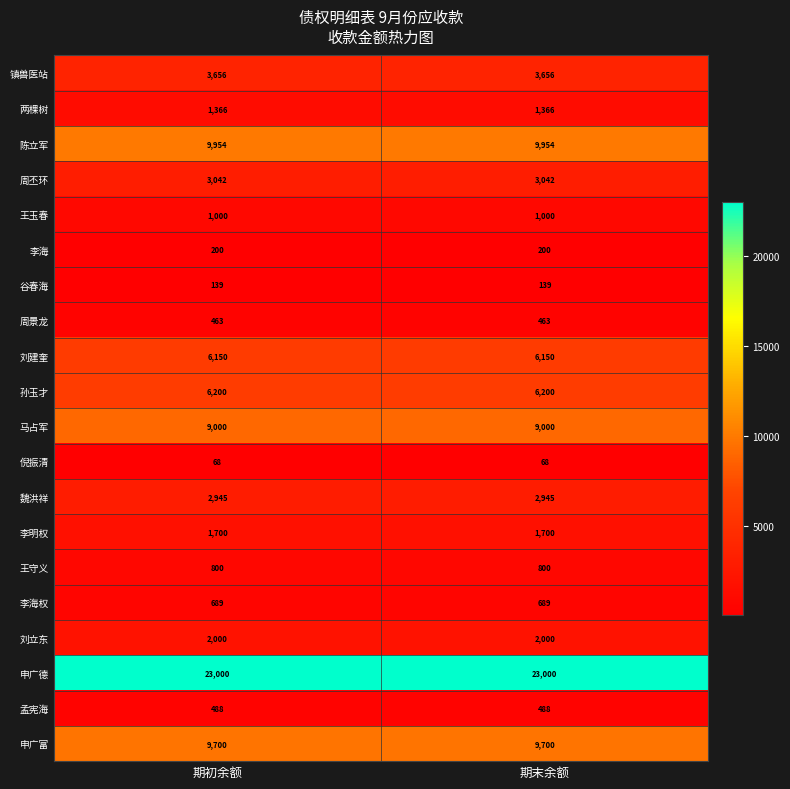

The value of 李海权 at 期末余额 is 689. True or false?

True